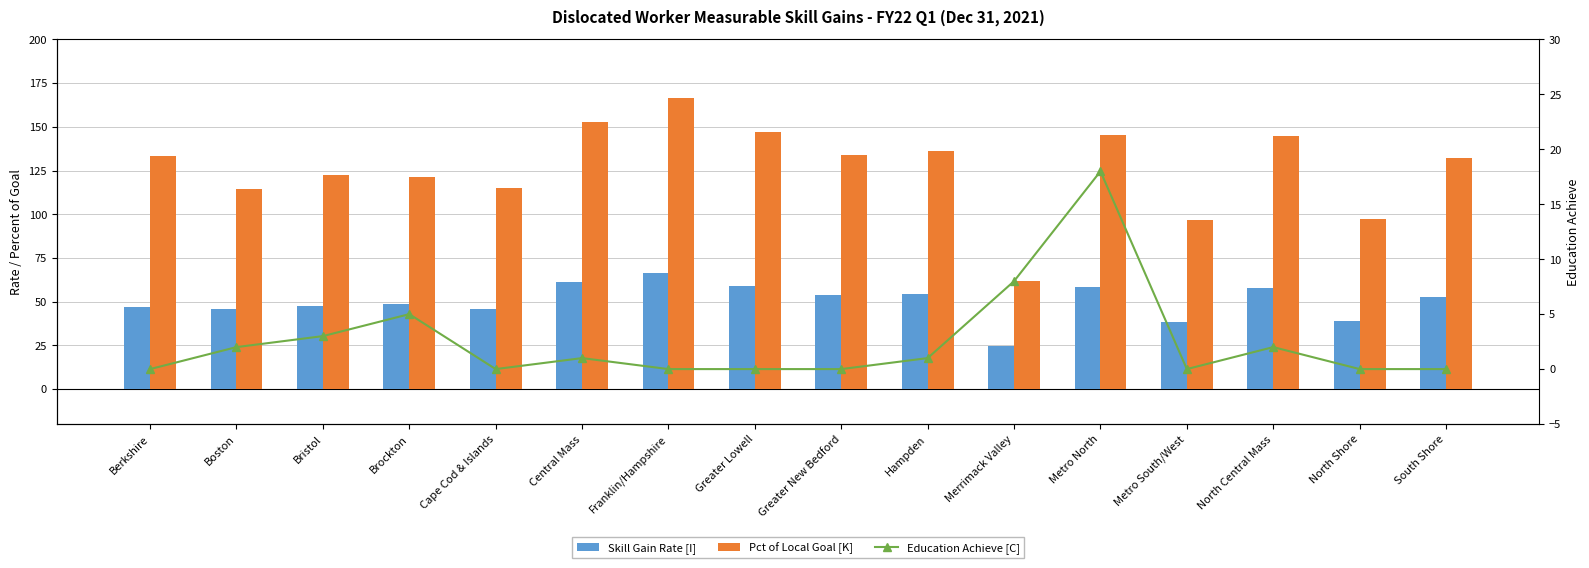

The Skill Gain Rate [I] series shows 48.6 at Brockton. True or false?

True